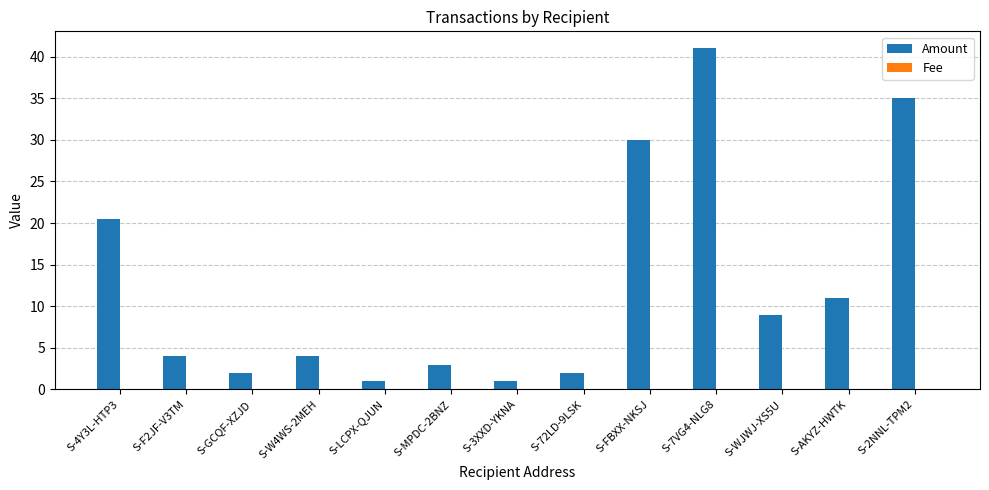

At which category is the sum across all series the highest?

S-7VG4-NLG8